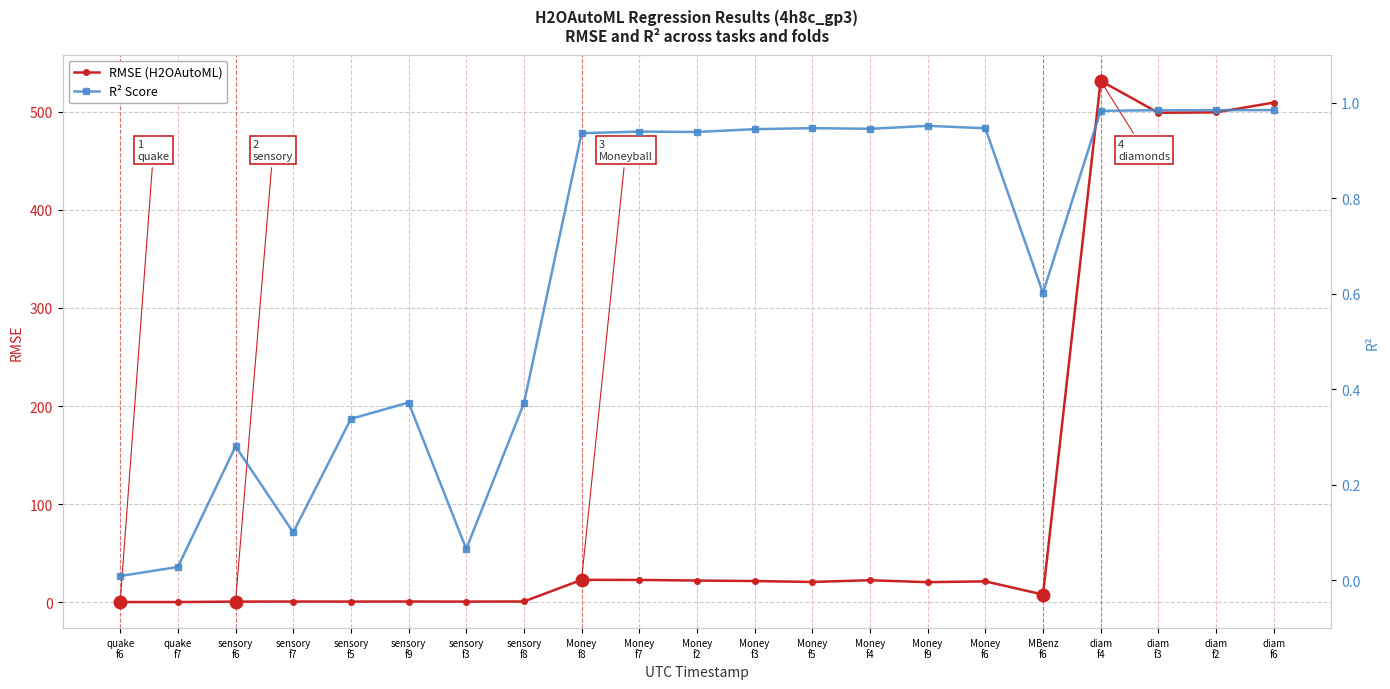

What position from the right is MBenz
f6?

5